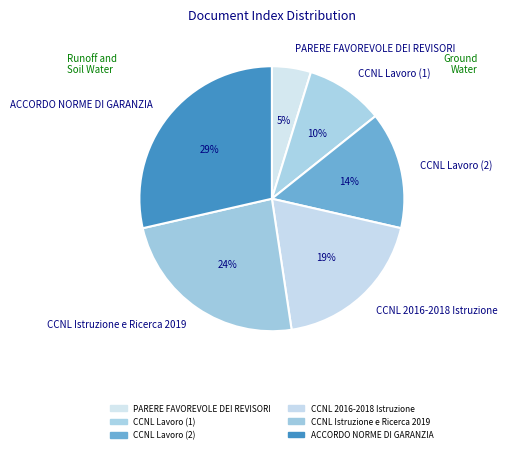

How many segments does this pie chart have?

6